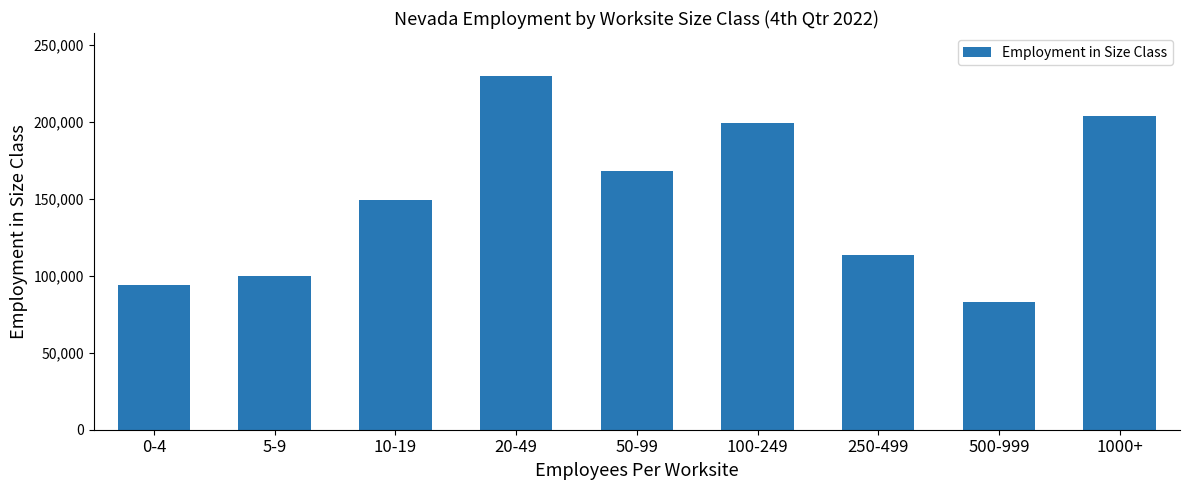

Where is the data nearest to the value 156807?

10-19